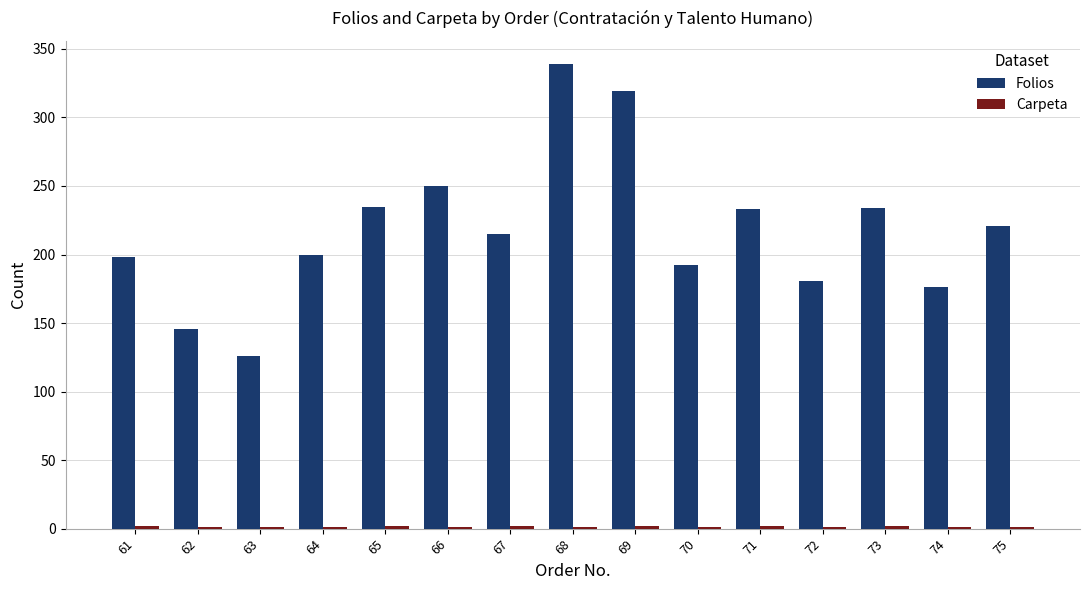

What is the sum of all Folios values?

3265